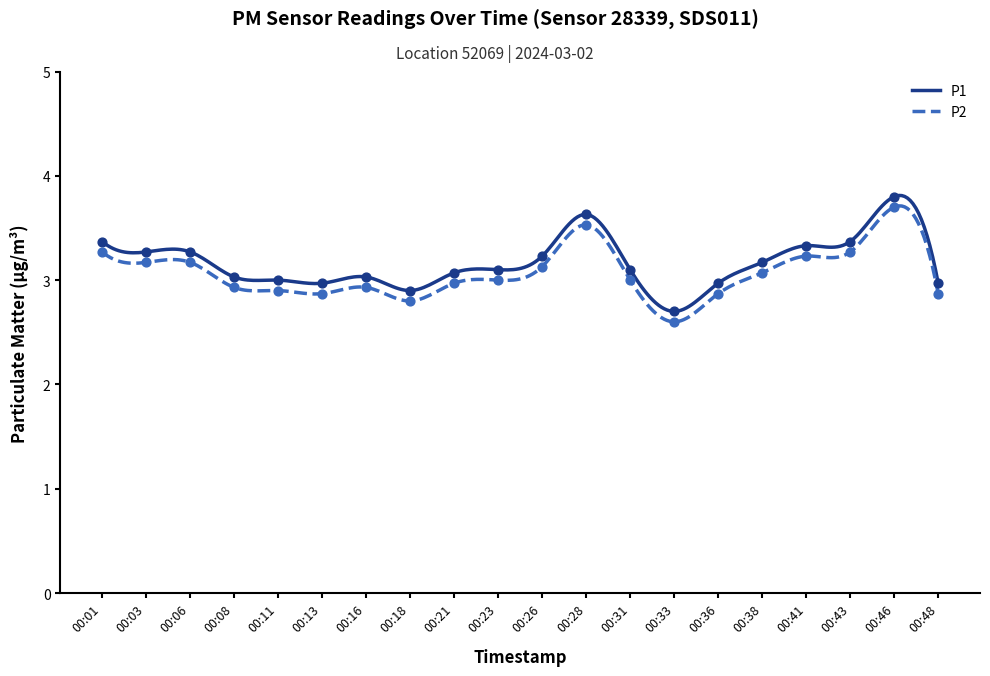

Is the value of P1 at 00:48 greater than the value of P2 at 00:16?

Yes